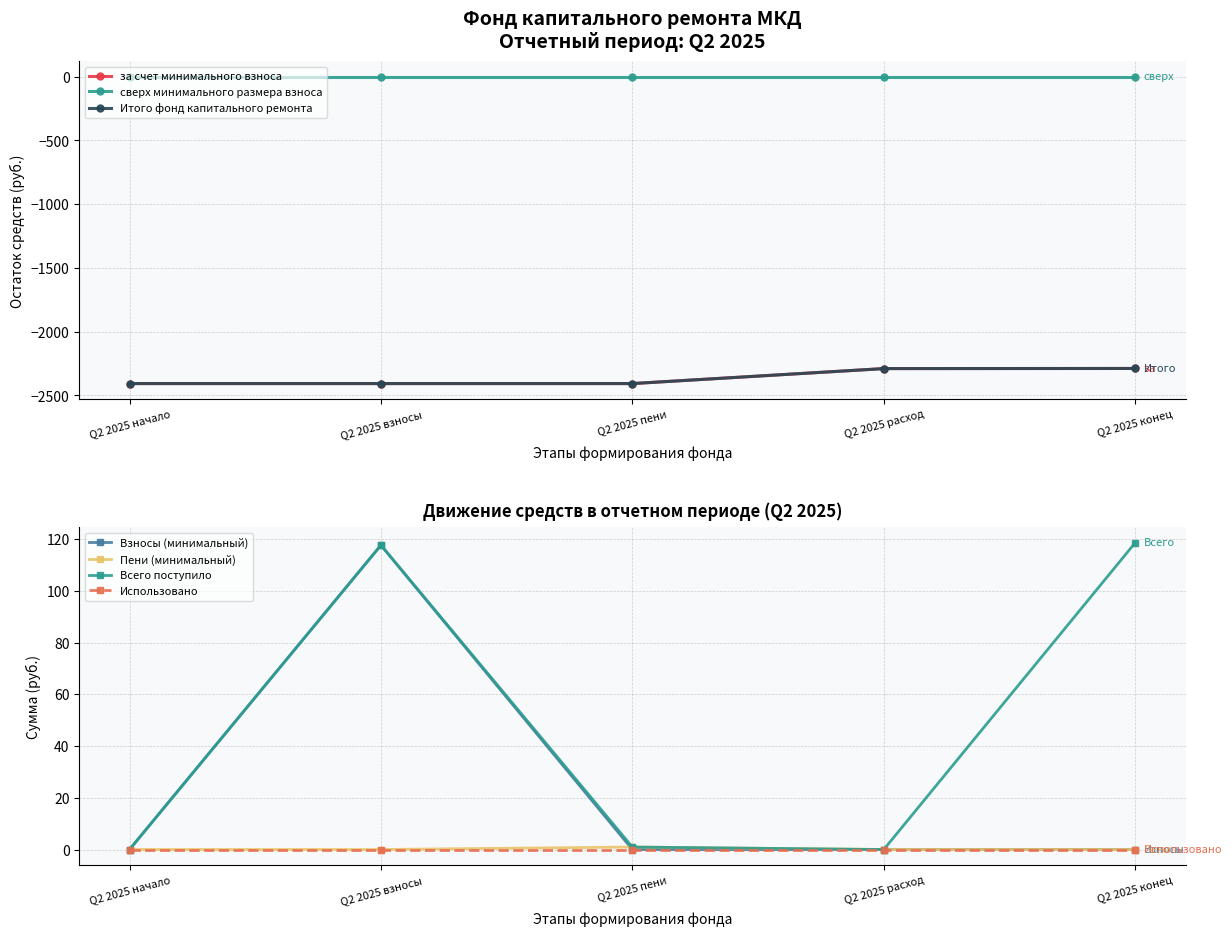

Rank the series by their maximum value, from highest to lowest.

сверх минимального размера взноса, за счет минимального взноса, Итого фонд капитального ремонта